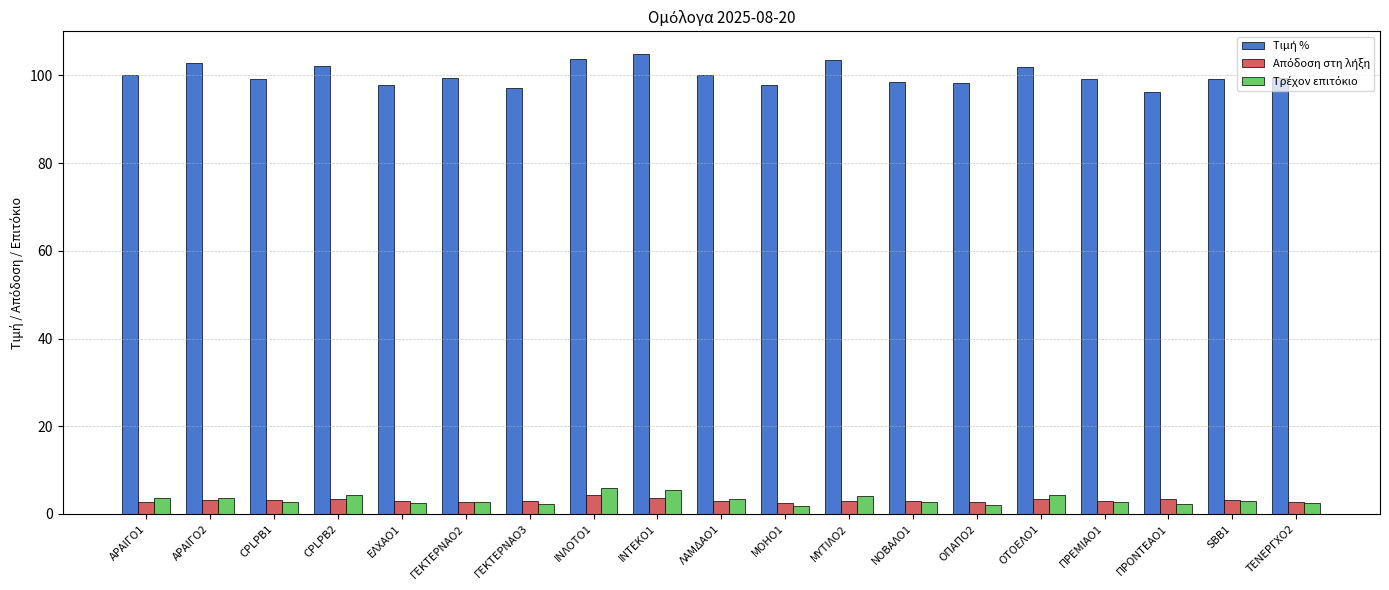

What is the difference between the highest and lowest values at ΓΕΚΤΕΡΝΑΟ3?

94.9